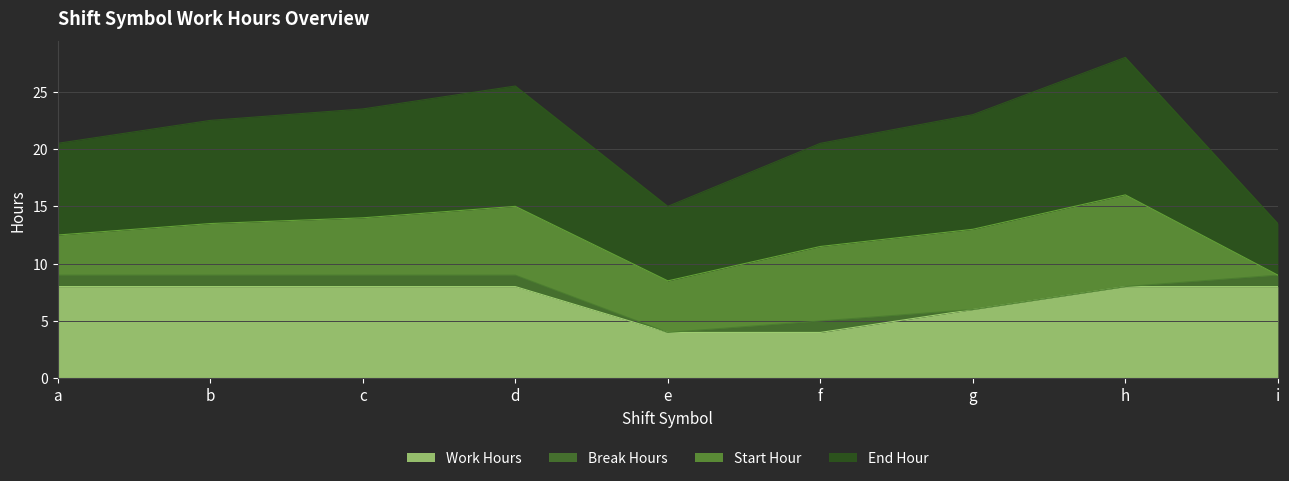

Which series has the largest total across all categories?

End Hour